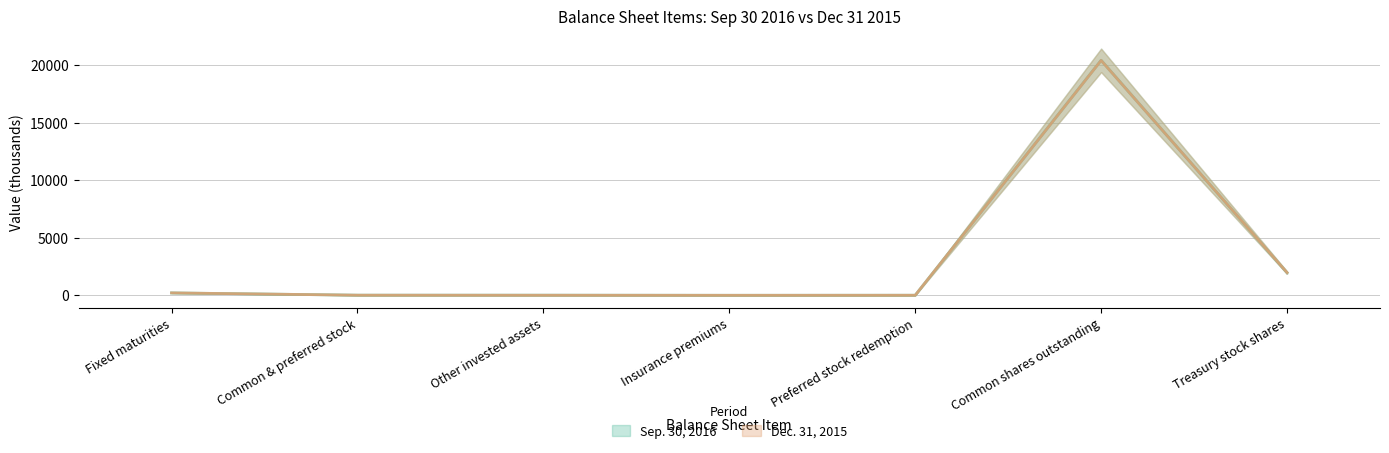

How many lines are shown in the chart?

2